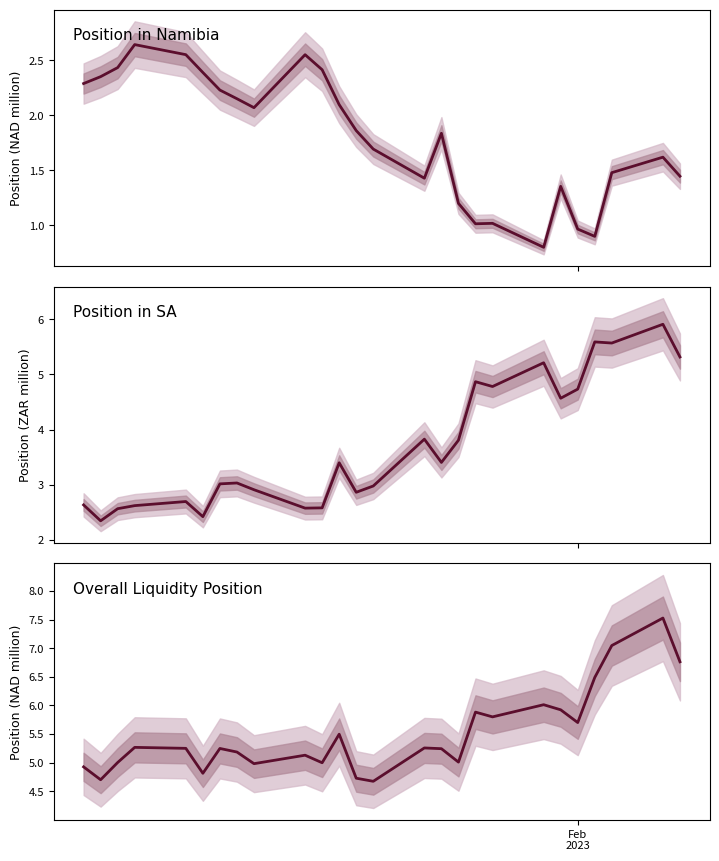

Which series ends up on top after the final intersection of Position in Namibia and Position in SA?

Position in SA